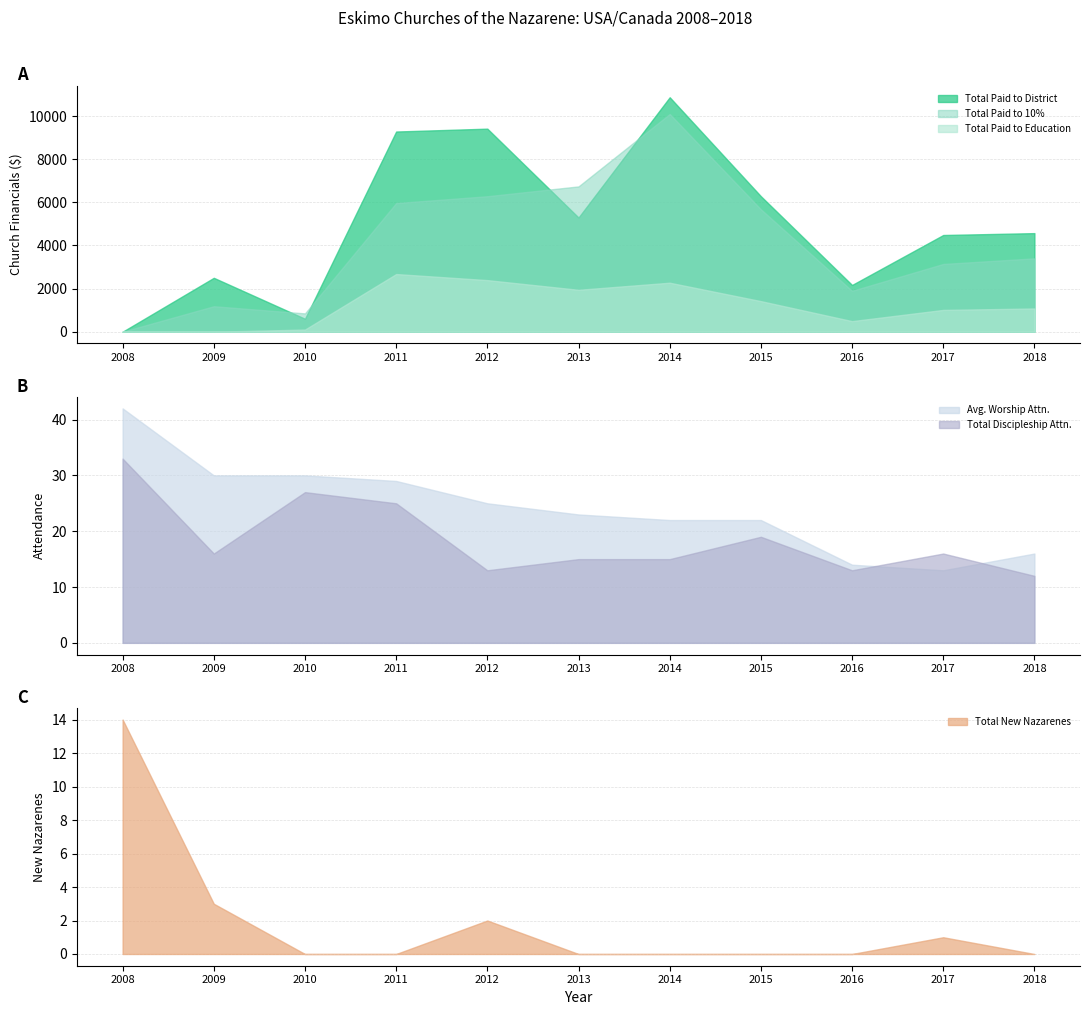

Which series has the largest range (max minus min)?

Total Paid to District